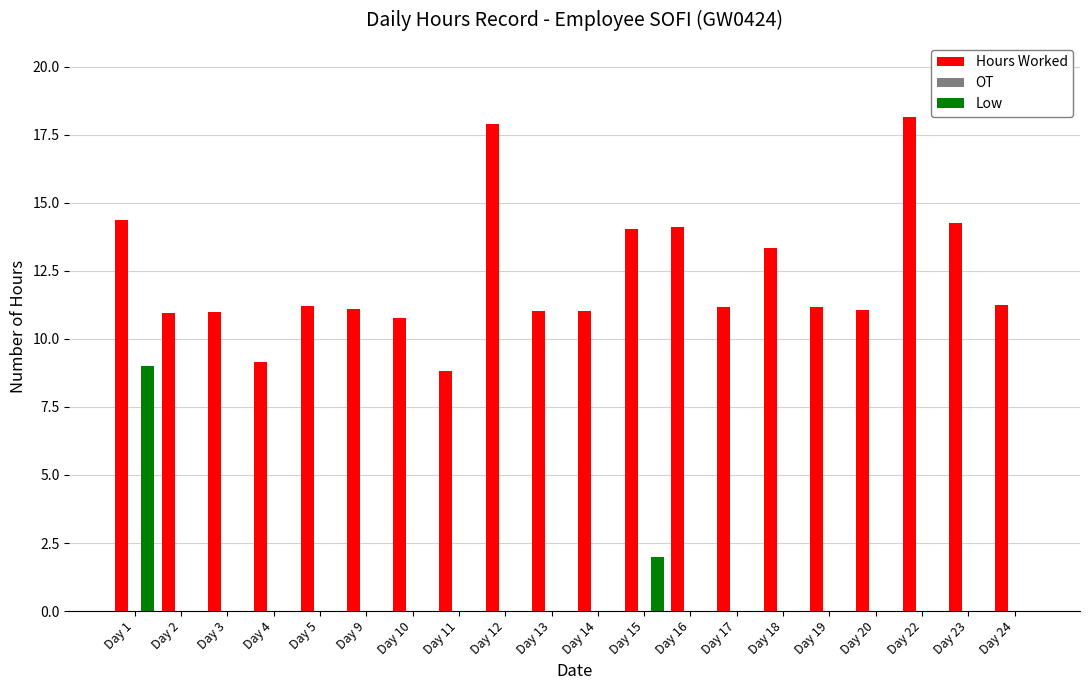

What is the maximum value shown in the chart?

18.2